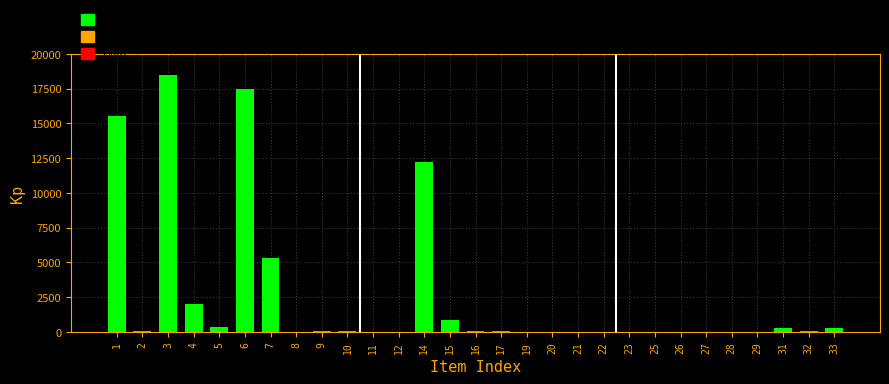

What is the greatest value displayed?

18500